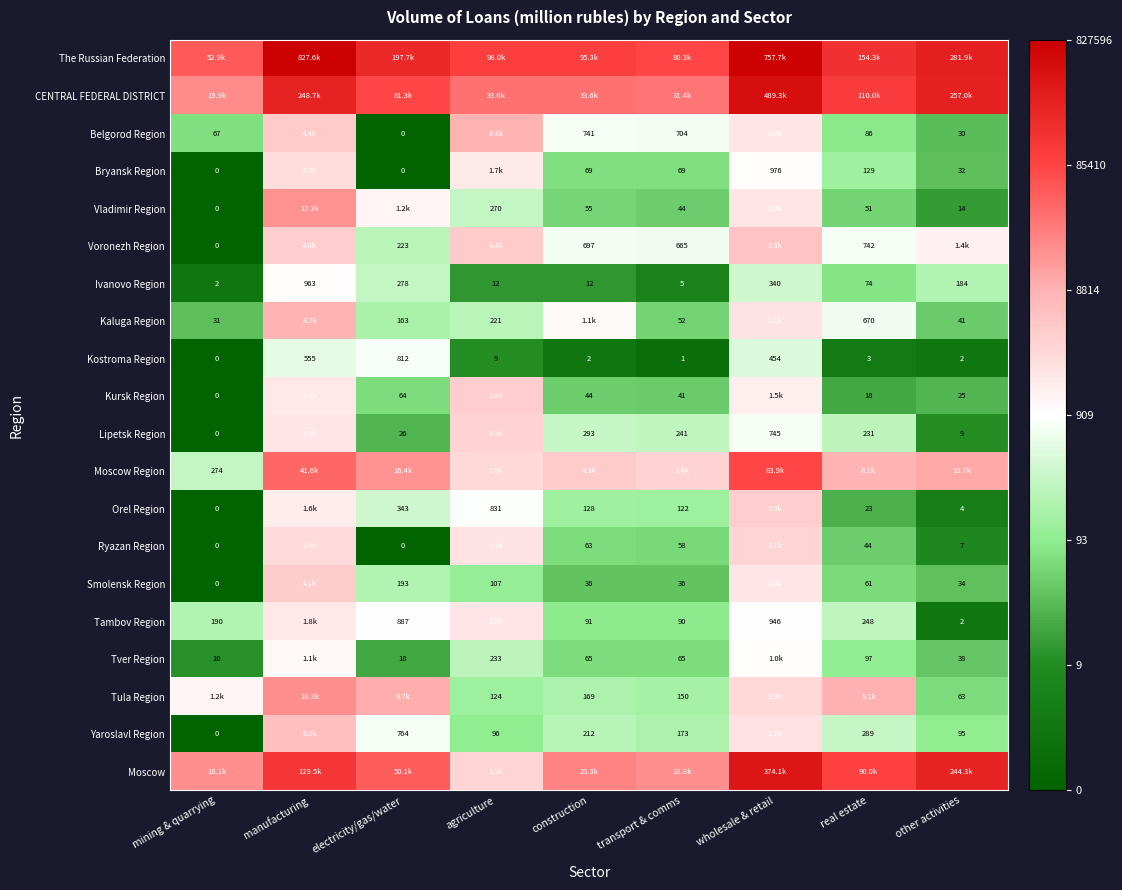

At which category is the sum across all series the highest?

manufacturing